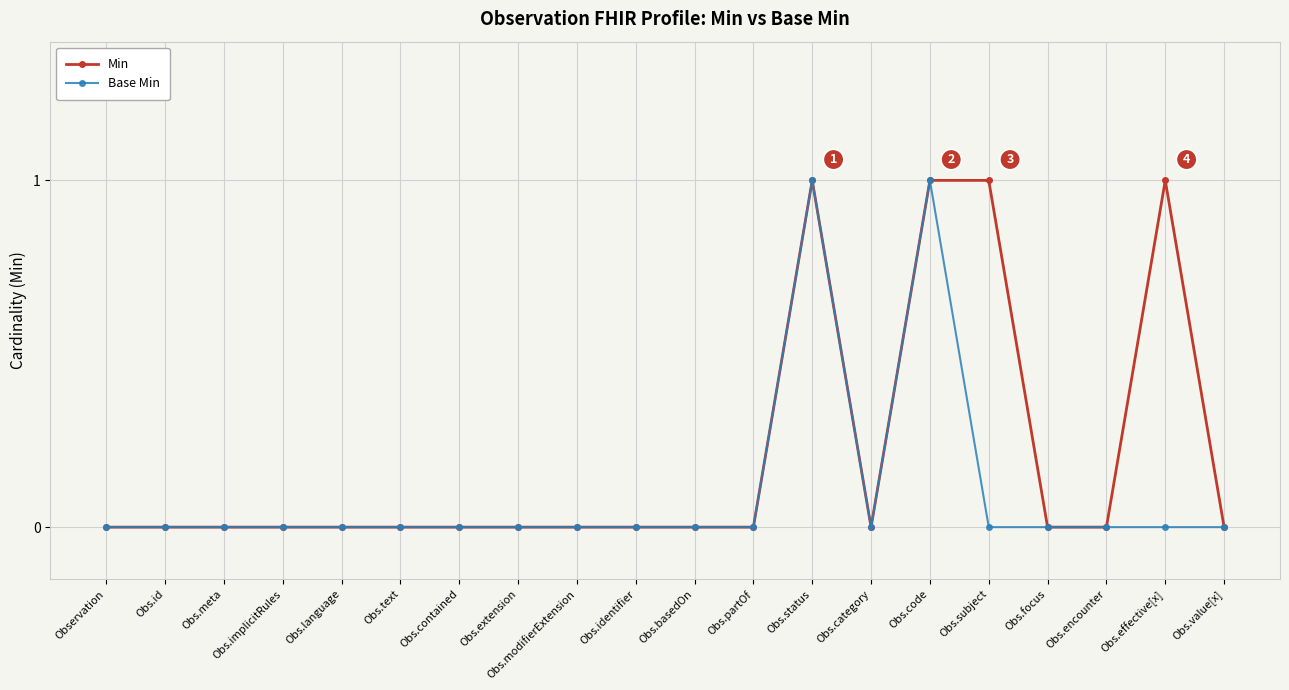

True or false: Min has more than 1 interior local peaks.

True